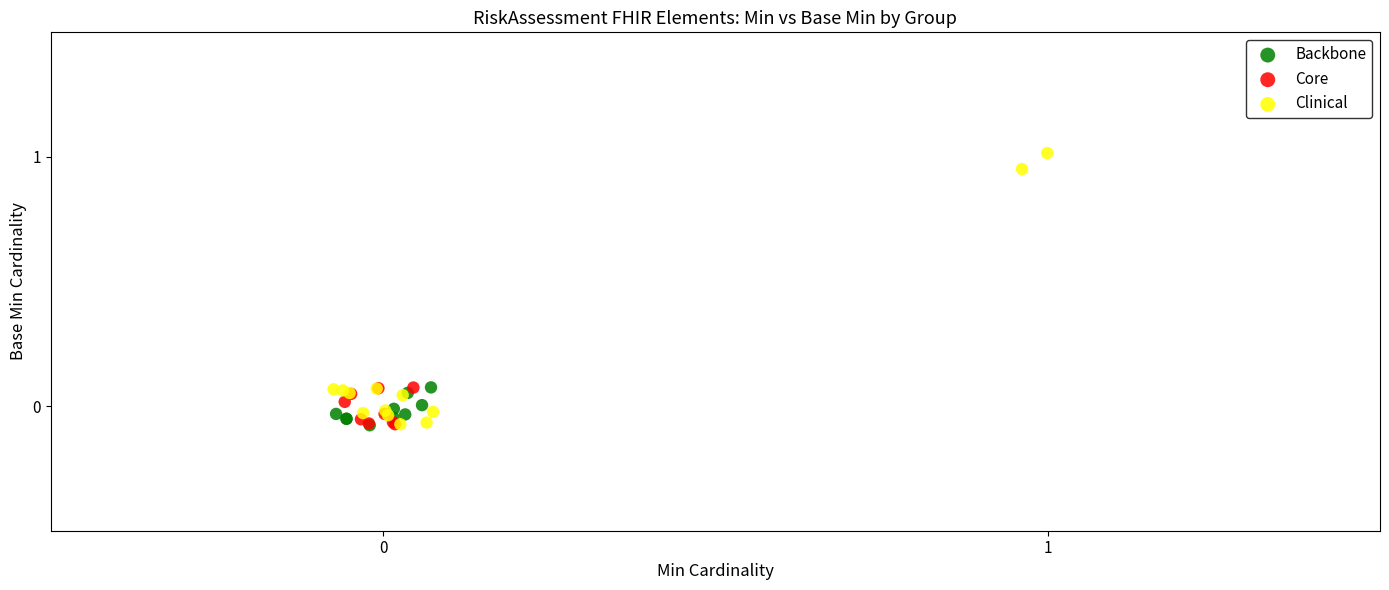

Which series has the largest Y range (max minus min)?

Clinical